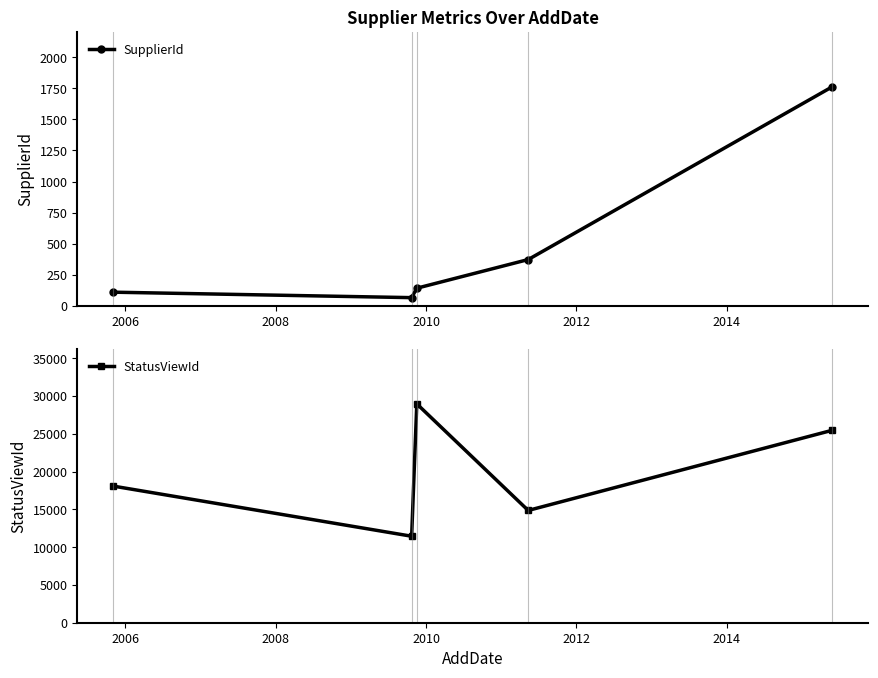

True or false: SupplierId and StatusViewId cross at least once.

False